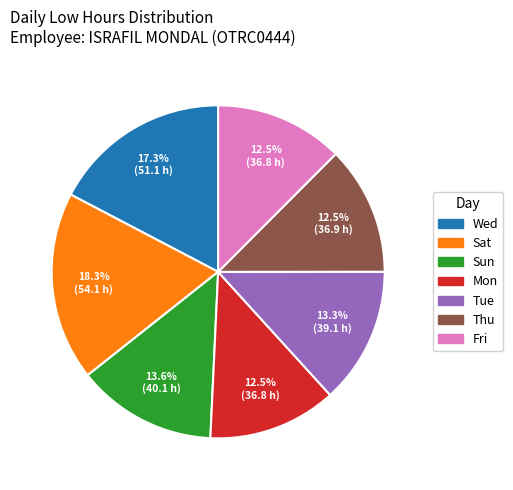

Count the number of slices in the pie.

7